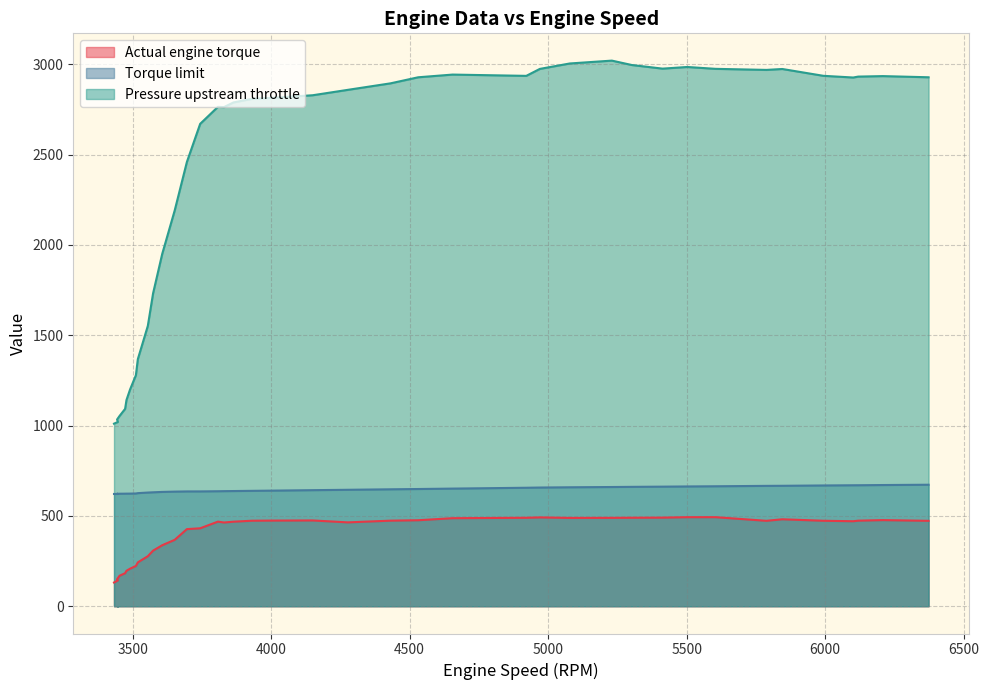

How many data points does each series have?

40